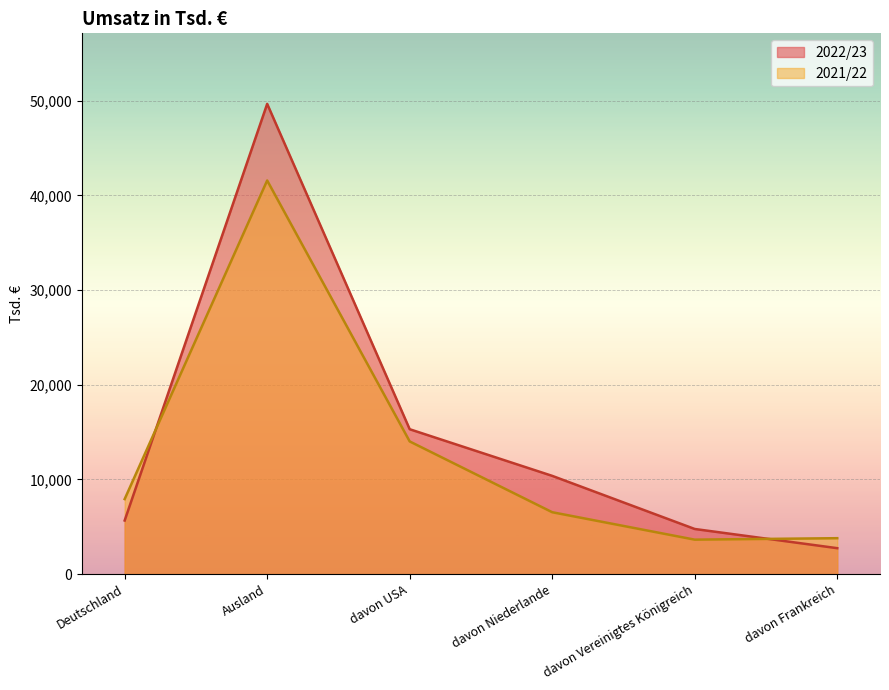

Which series has the largest total across all categories?

2022/23